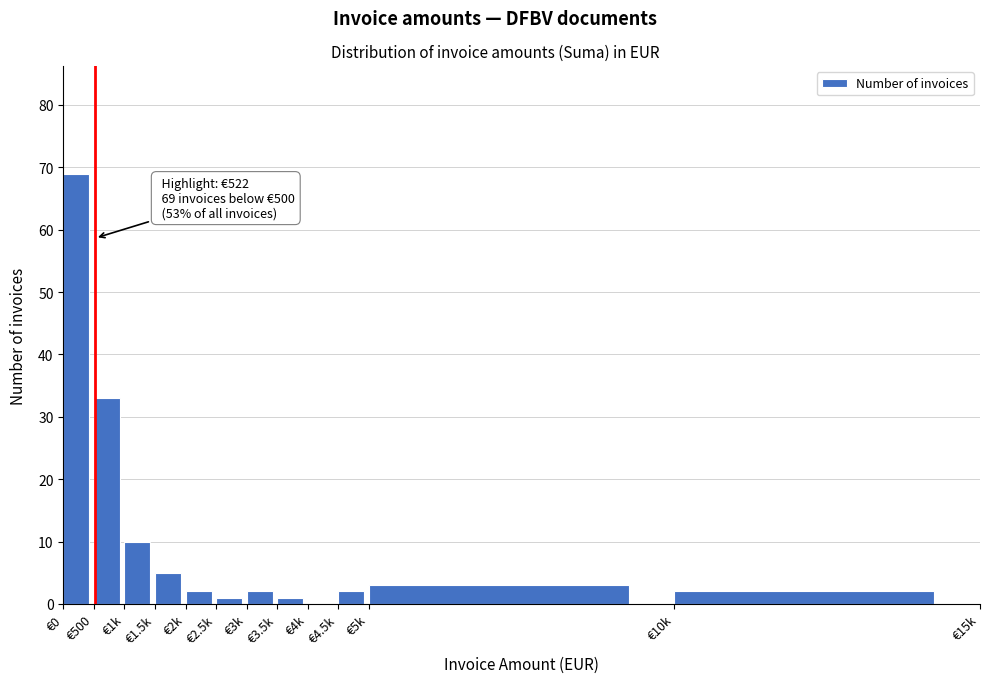

Reading left to right, what are all the values shown in this chart?

€0=69	€500=33	€1k=10	€1.5k=5	€2k=2	€2.5k=1	€3k=2	€3.5k=1	€4k=0	€4.5k=2	€5k=3	€10k=2